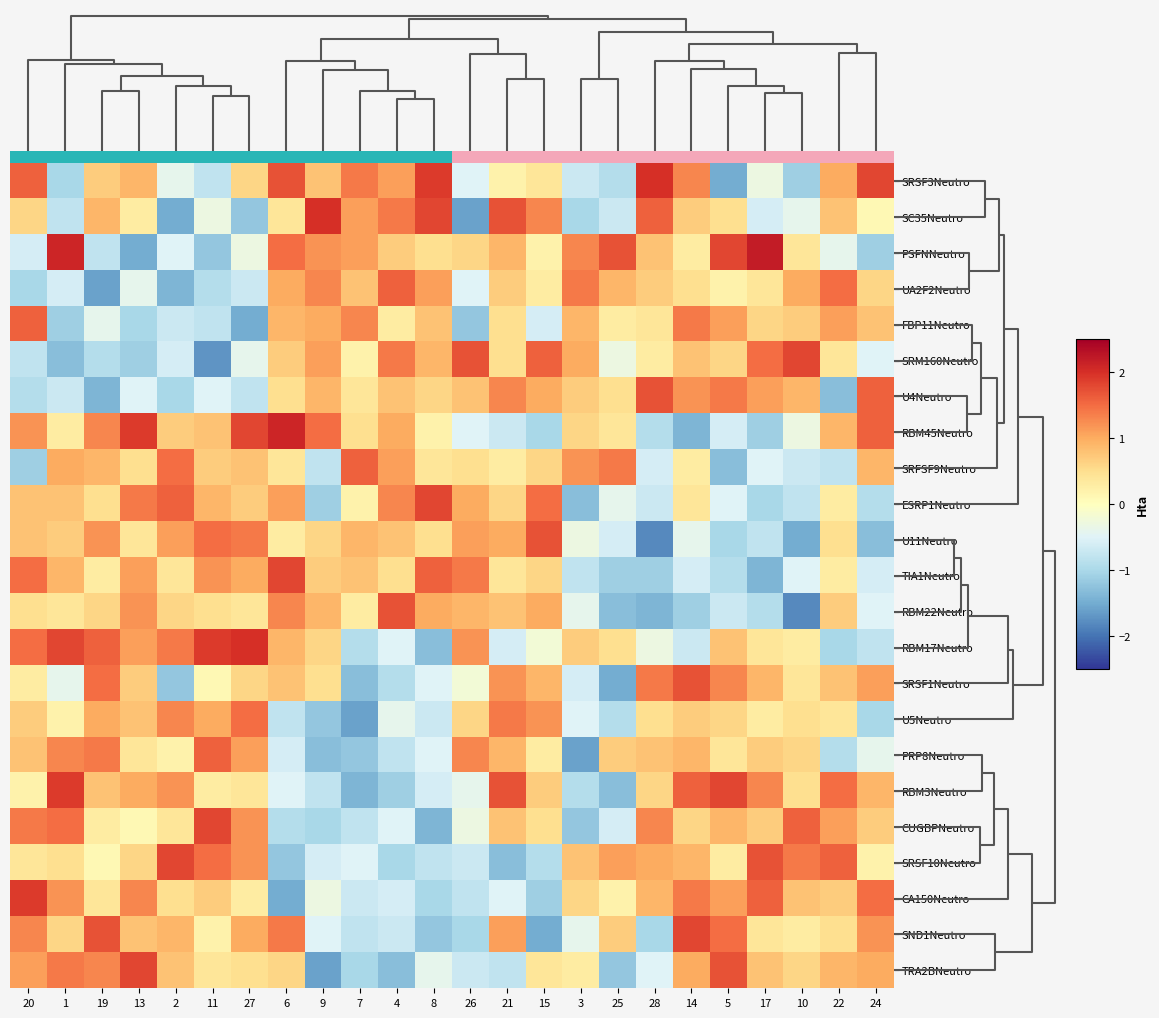

What is the difference between the RBM3Neutro values at 14 and 19?

0.8